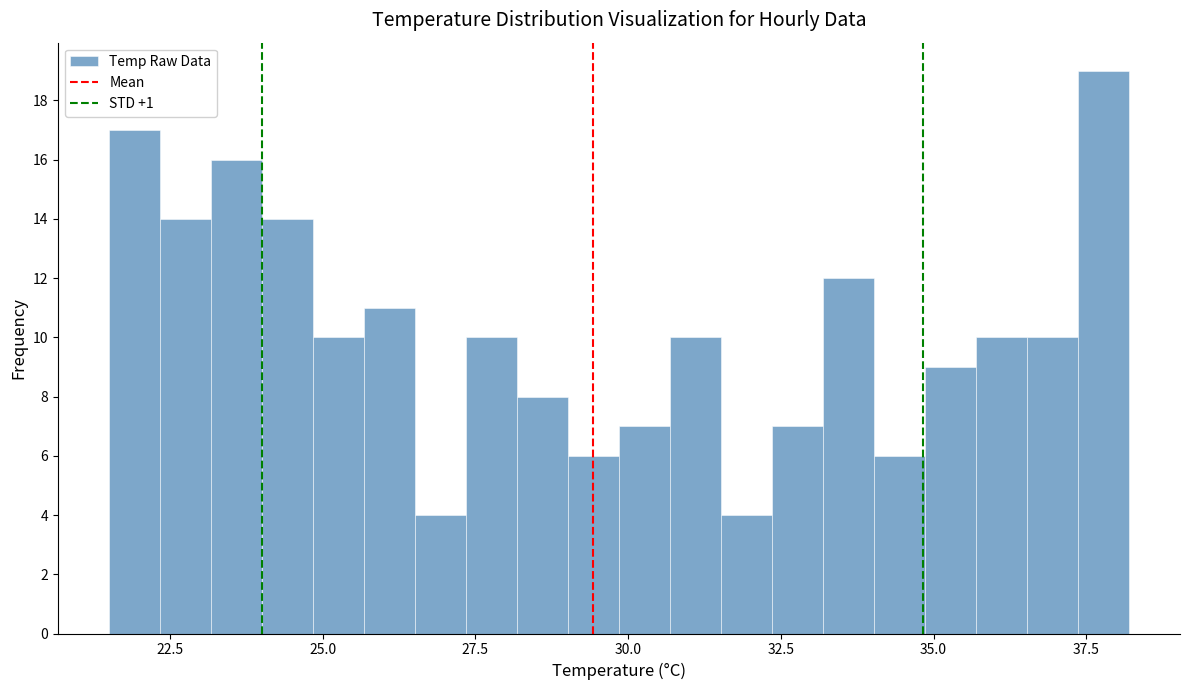

Around what value on the x-axis is the tallest bar? Give the approximate position of its centre, as read against the axis.

38.0